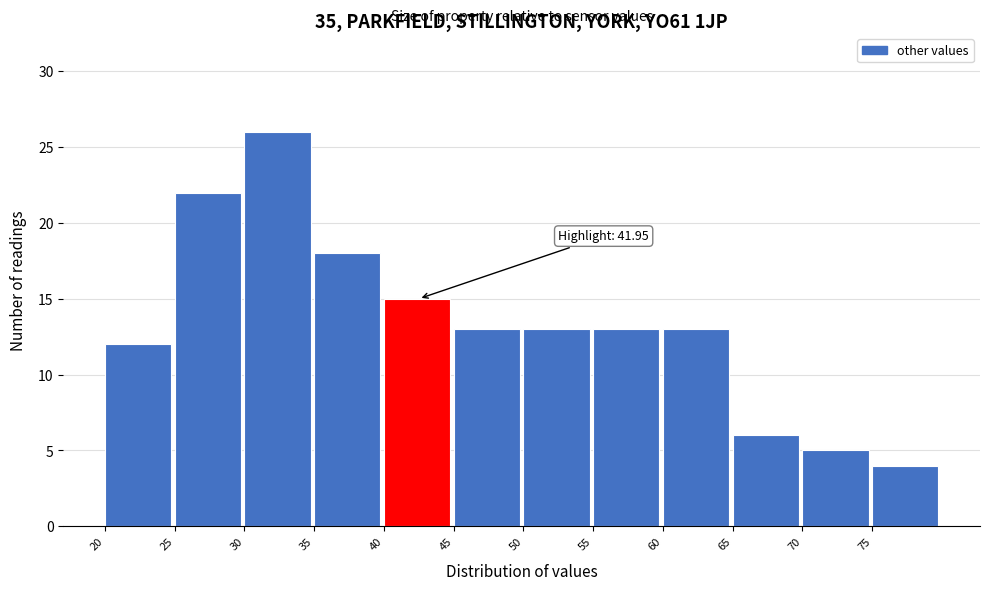

Which range on the x-axis has the tallest bar?

30 to 35